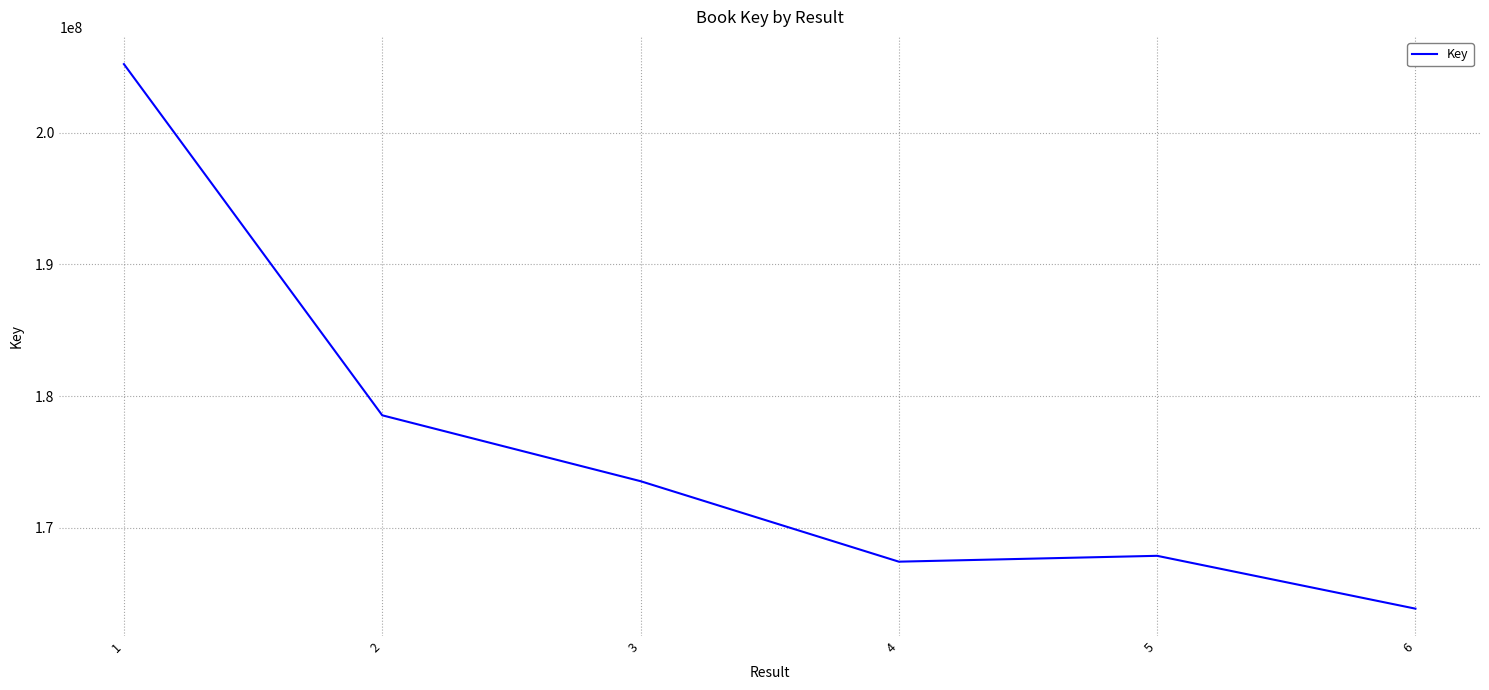

What is the greatest value displayed?

205188205